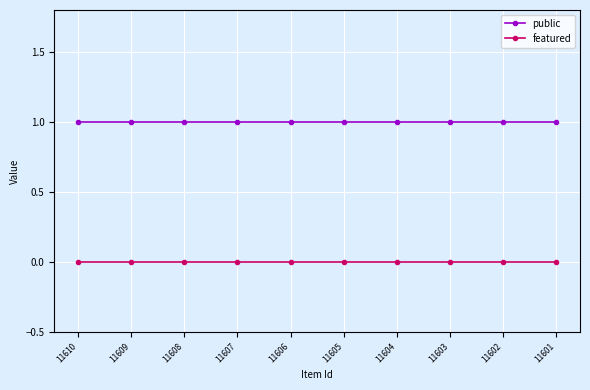

What is the greatest value displayed?

1